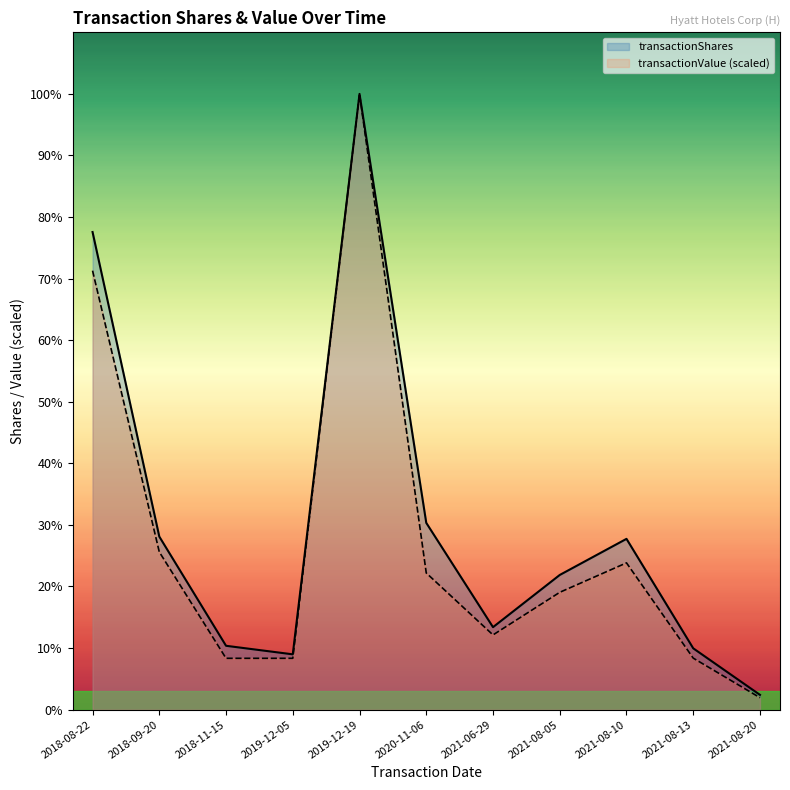

Reading left to right, what are all the values shown in this chart?

transactionShares: 542962.0	196719.0	72569.0	62854.0	700000.0	212316.0	93750.0	153087.0	194145.0	69686.0	16763.0
transactionValue (scaled): 499017.9	179257.0	58345.1	58345.5	700000.0	155333.2	84924.9	133364.7	166840.5	58535.8	13567.5